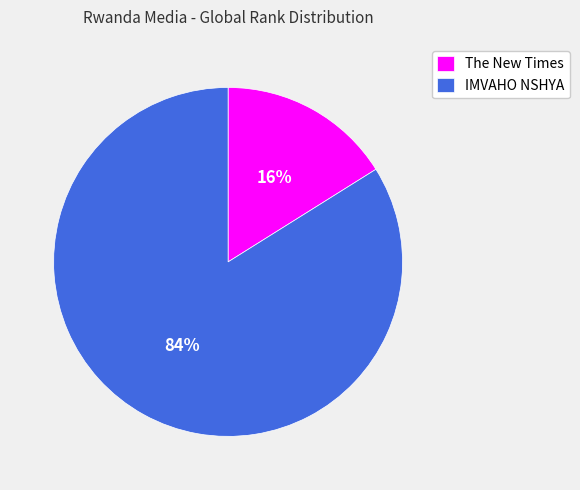

What is the majority slice?

IMVAHO NSHYA